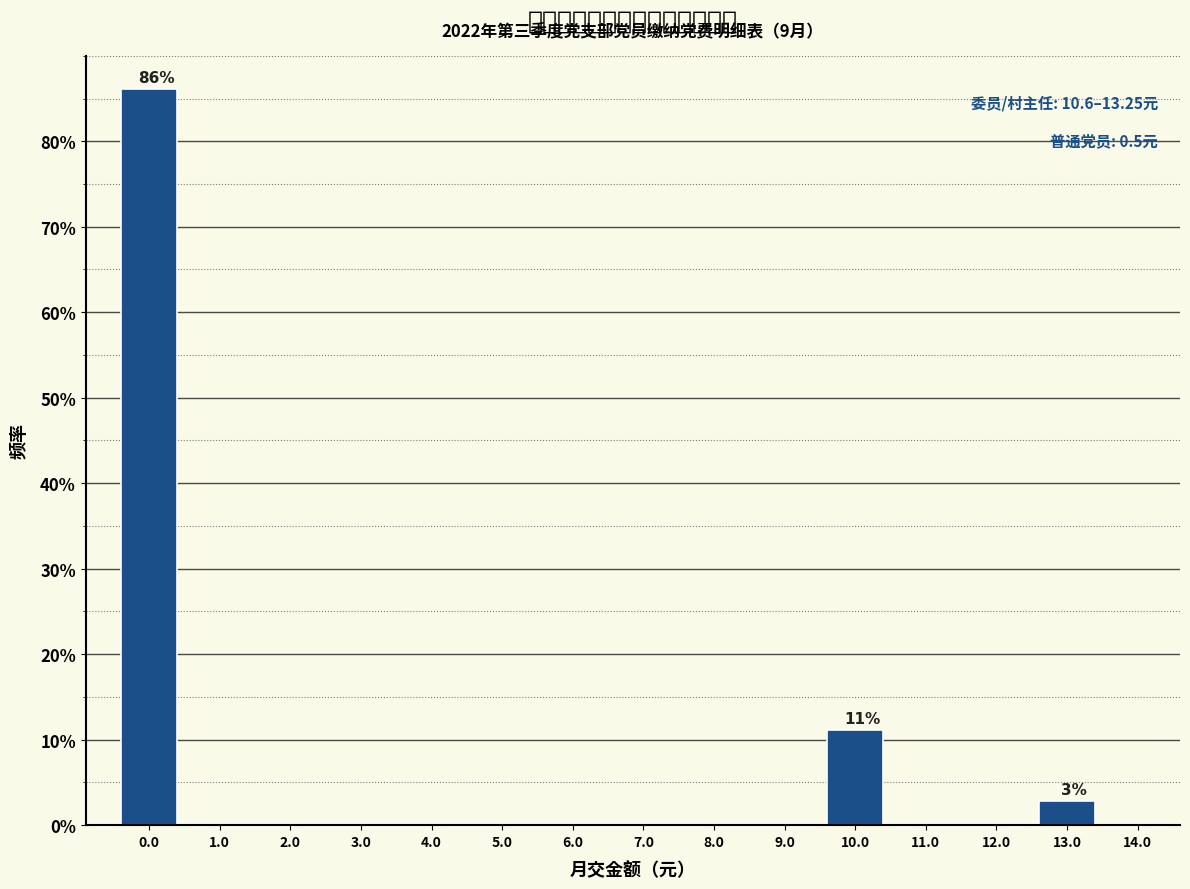

Reading left to right, extract all data points from this chart.

0.0=86.1	1.0=0.0	2.0=0.0	3.0=0.0	4.0=0.0	5.0=0.0	6.0=0.0	7.0=0.0	8.0=0.0	9.0=0.0	10.0=11.1	11.0=0.0	12.0=0.0	13.0=2.8	14.0=0.0